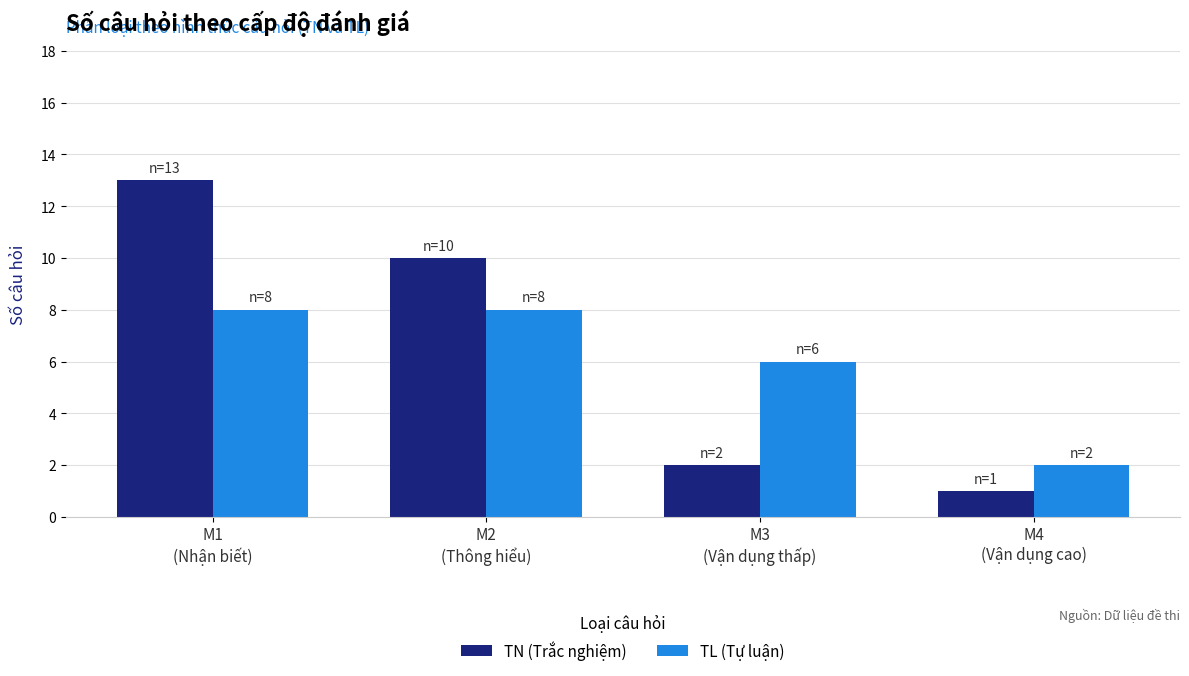

What position from the left is M4
(Vận dụng cao)?

4